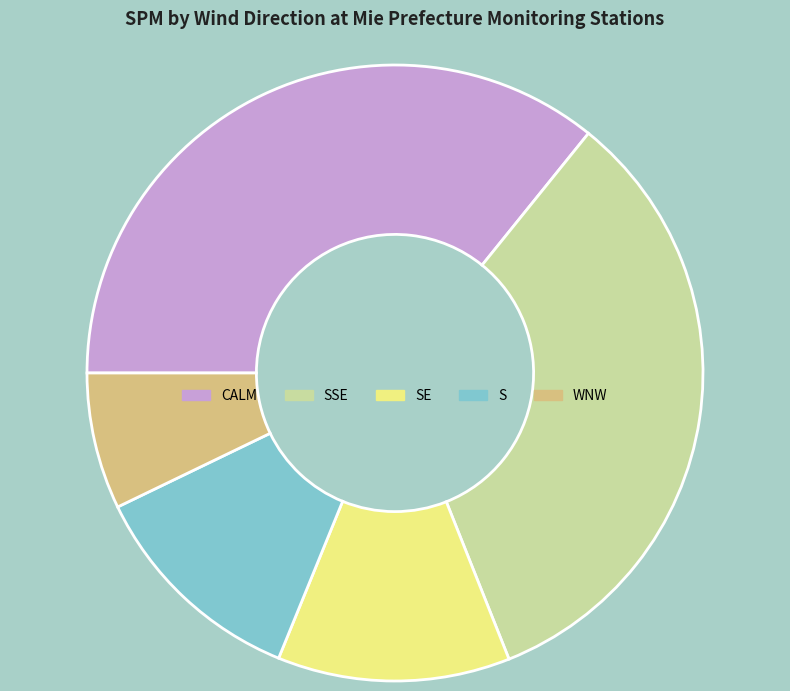

Do WNW and SSE together represent more than half of the pie?

No